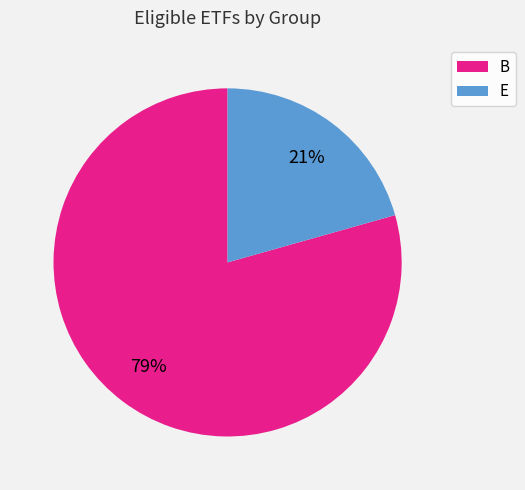

Is the sum of E and B greater than half?

Yes